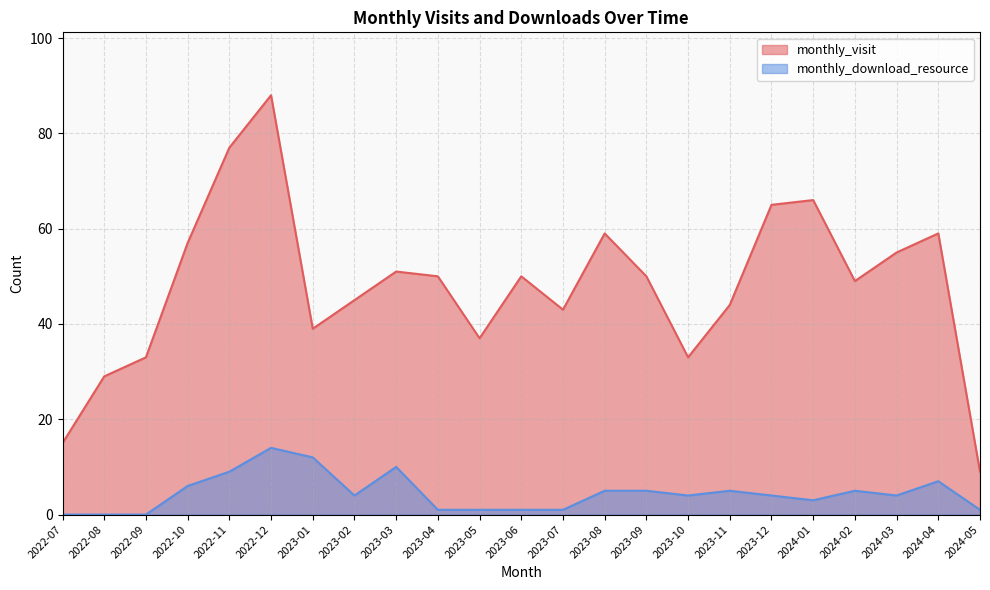

Which has a higher value, 2022-10 or 2022-08?

2022-10